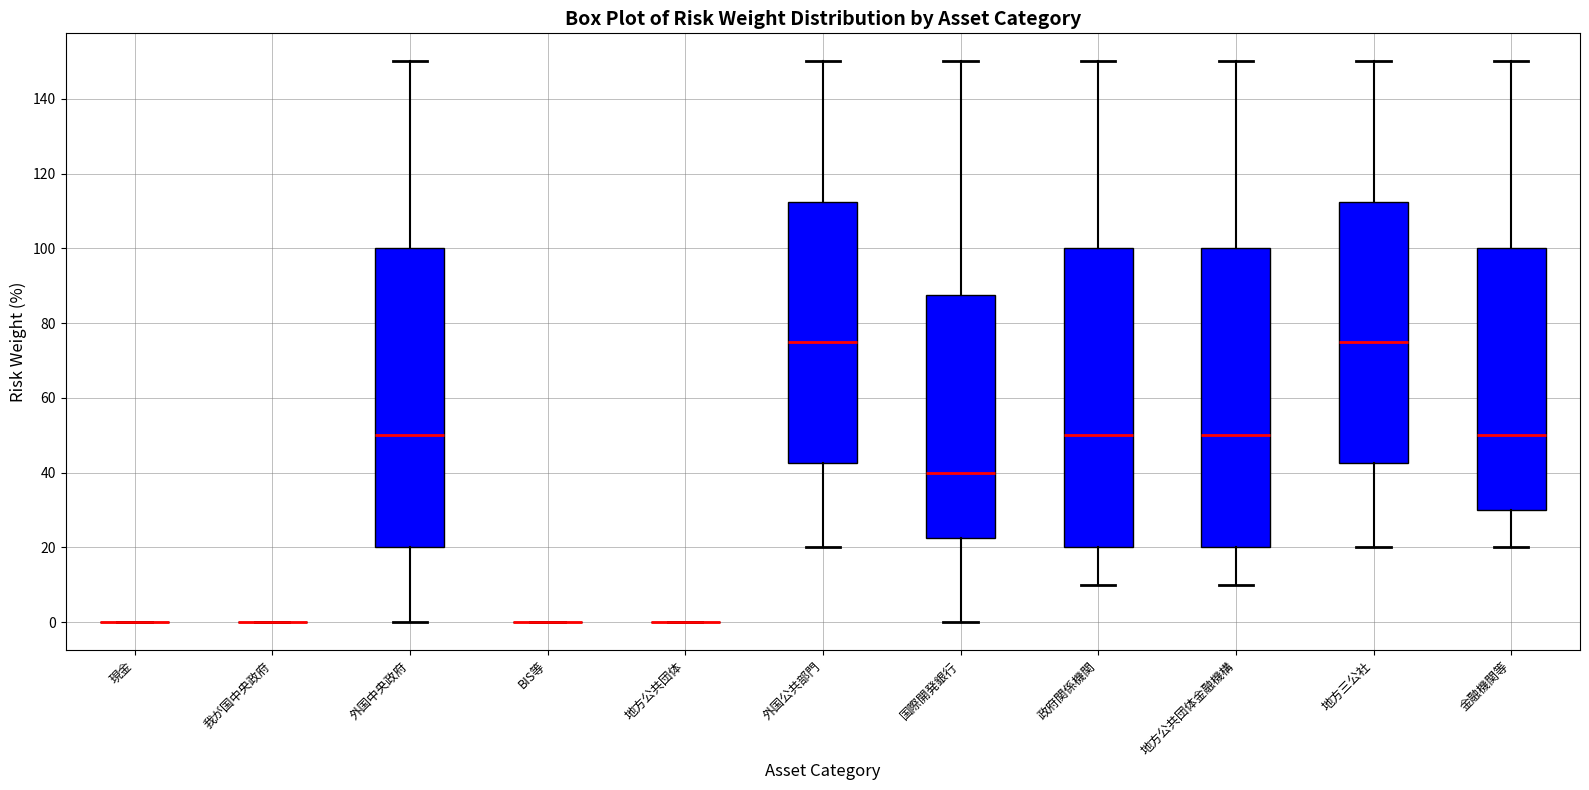

Reading left to right, read every box against the y-axis: the position of its median line, the range the box covers, and the ends of its whiskers. The values are not printed on the chart, so give them approximately, as read against the axis.

現金: box collapsed to a line at 0, whiskers 0 to 0
我が国中央政府: box collapsed to a line at 0, whiskers 0 to 0
外国中央政府: median 50, box 20 to 100, whiskers 0 to 150
BIS等: box collapsed to a line at 0, whiskers 0 to 0
地方公共団体: box collapsed to a line at 0, whiskers 0 to 0
外国公共部門: median 76, box 42 to 112, whiskers 20 to 150
国際開発銀行: median 40, box 22 to 88, whiskers 0 to 150
政府関係機関: median 50, box 20 to 100, whiskers 10 to 150
地方公共団体金融機構: median 50, box 20 to 100, whiskers 10 to 150
地方三公社: median 76, box 42 to 112, whiskers 20 to 150
金融機関等: median 50, box 30 to 100, whiskers 20 to 150